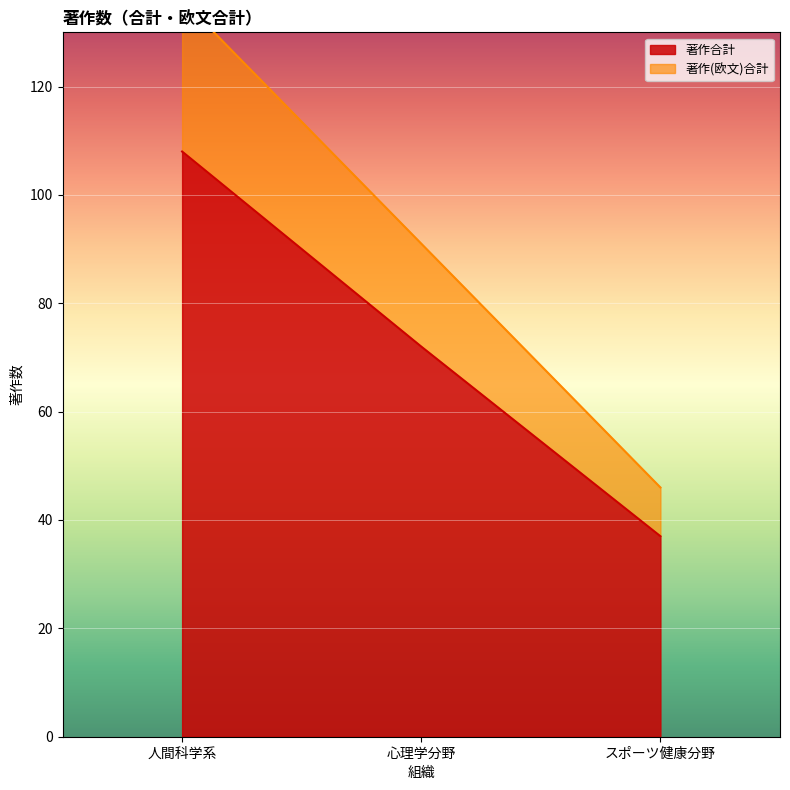

What is the approximate value of 著作(欧文)合計 at スポーツ健康分野, to the nearest 5?

45